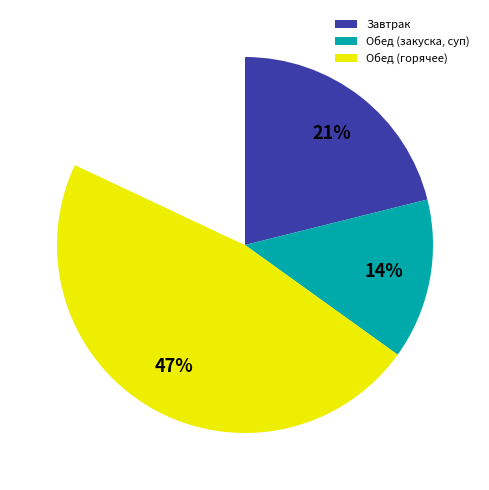

Does any single category account for the majority?

No